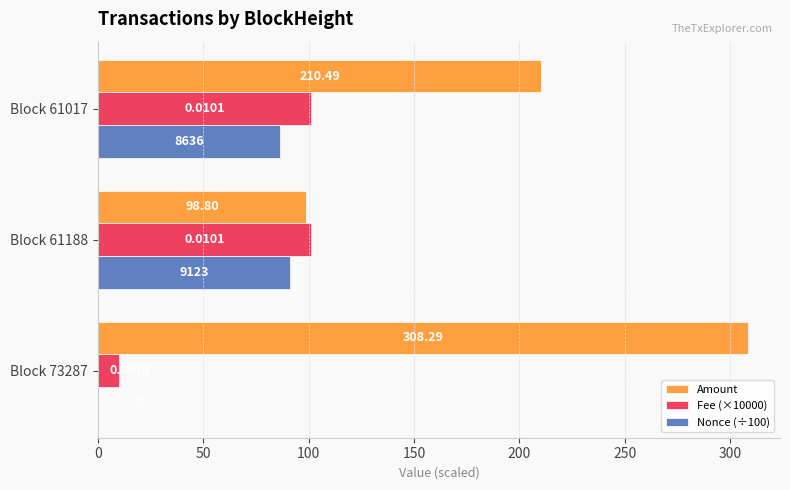

What is the sum of all Fee (×10000) values?

212.0